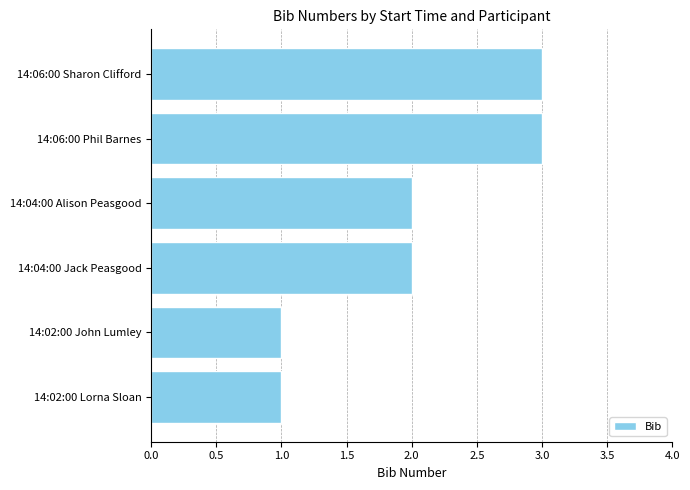

The value at 14:02:00 John Lumley is 1. True or false?

True